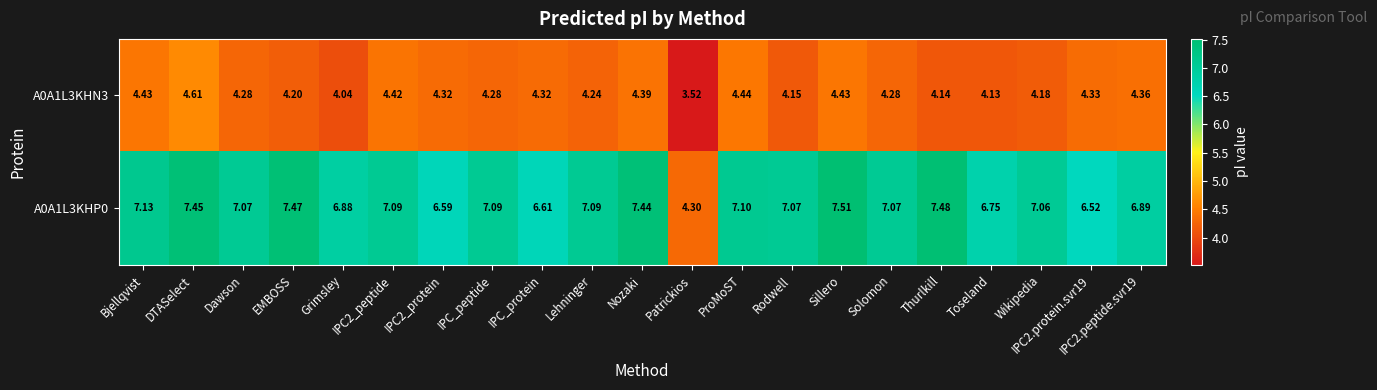

Where is A0A1L3KHN3 nearest to the value 4?

Grimsley